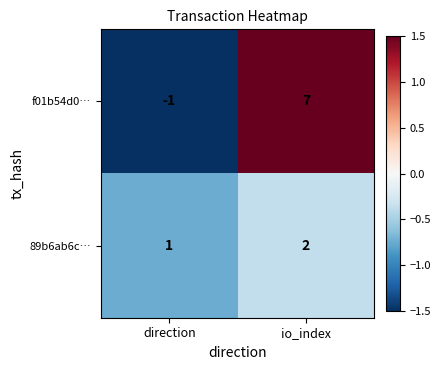

What is the greatest value displayed?

7